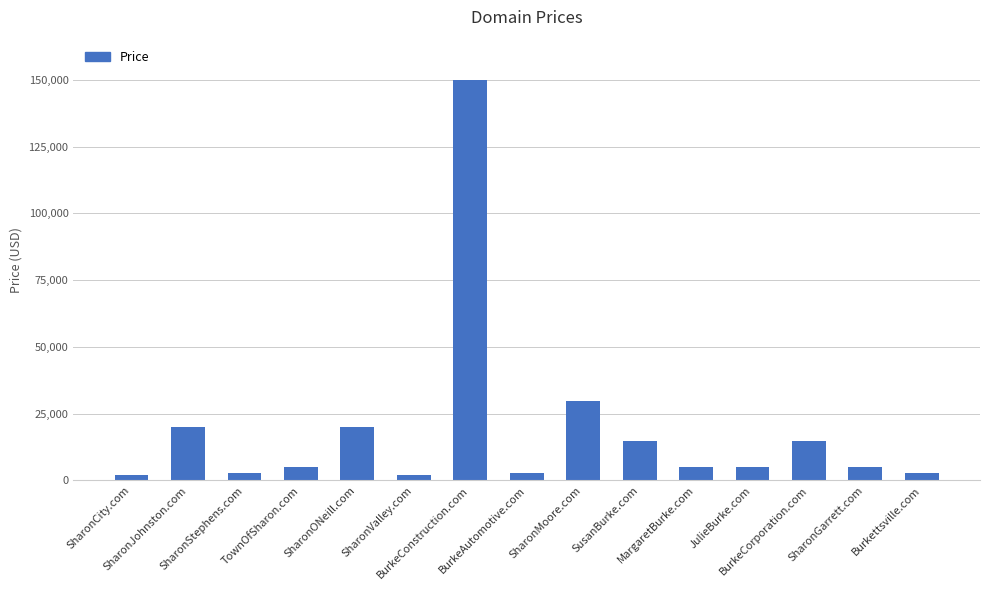

What is the greatest value displayed?

149888